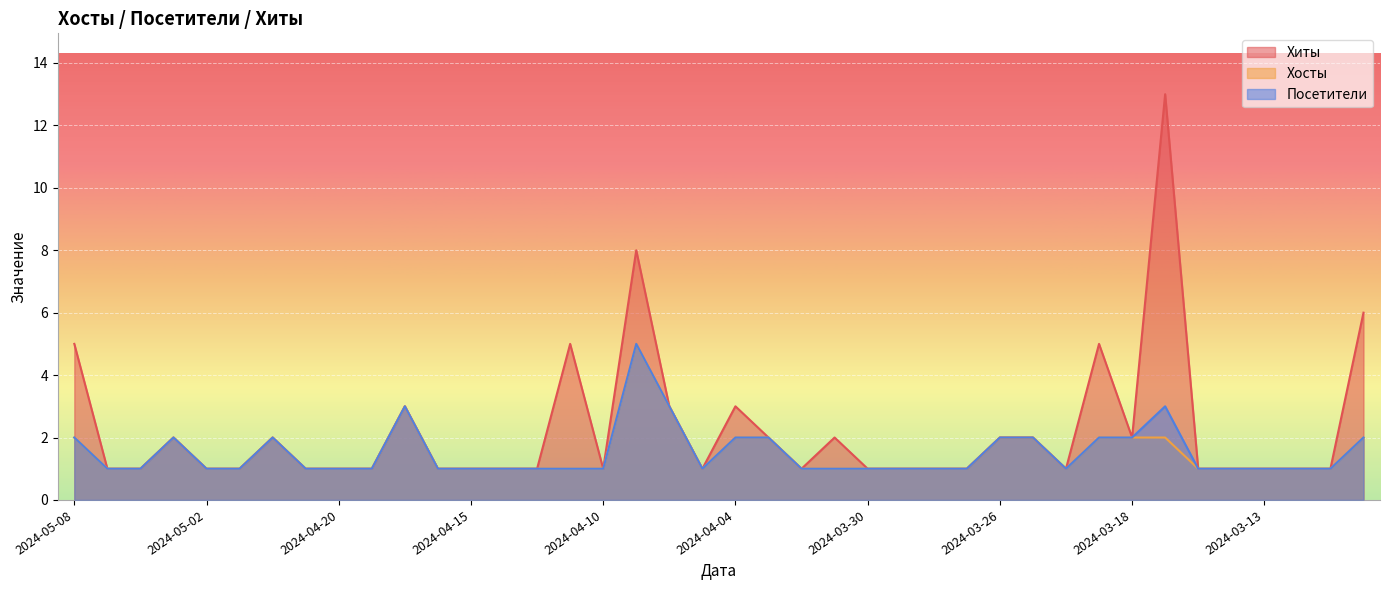

Does the chart display data point markers on the line(s)?

No